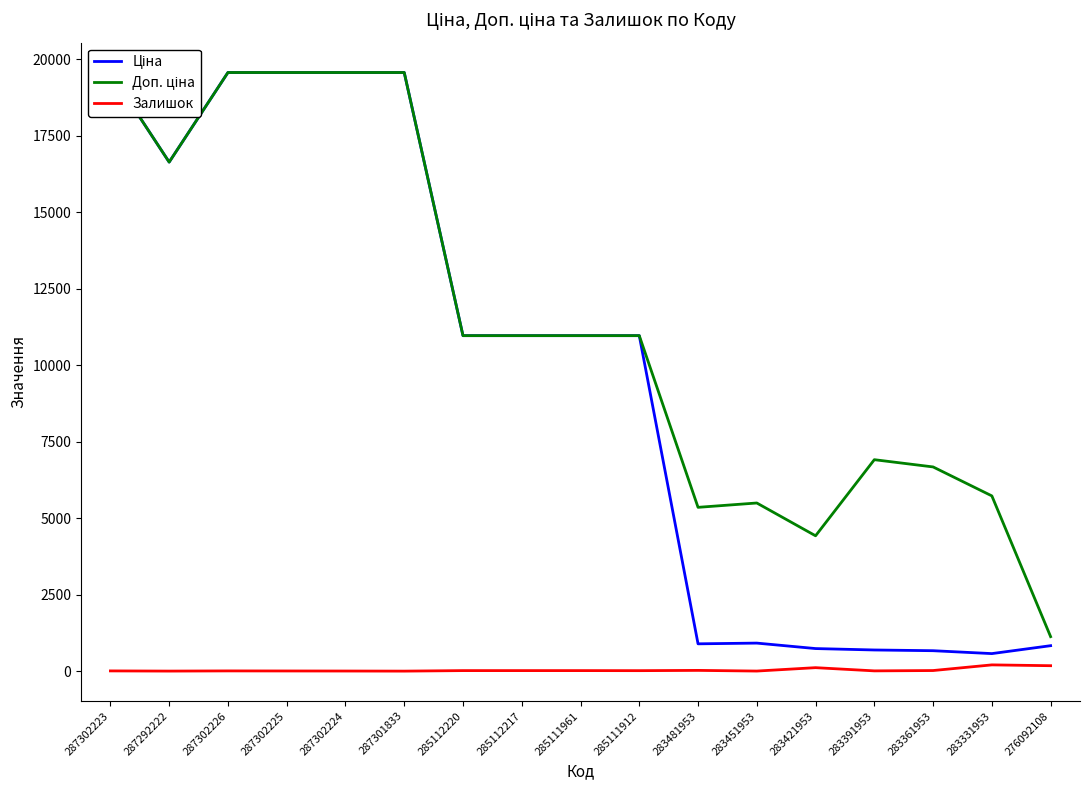

How many lines are shown in the chart?

3